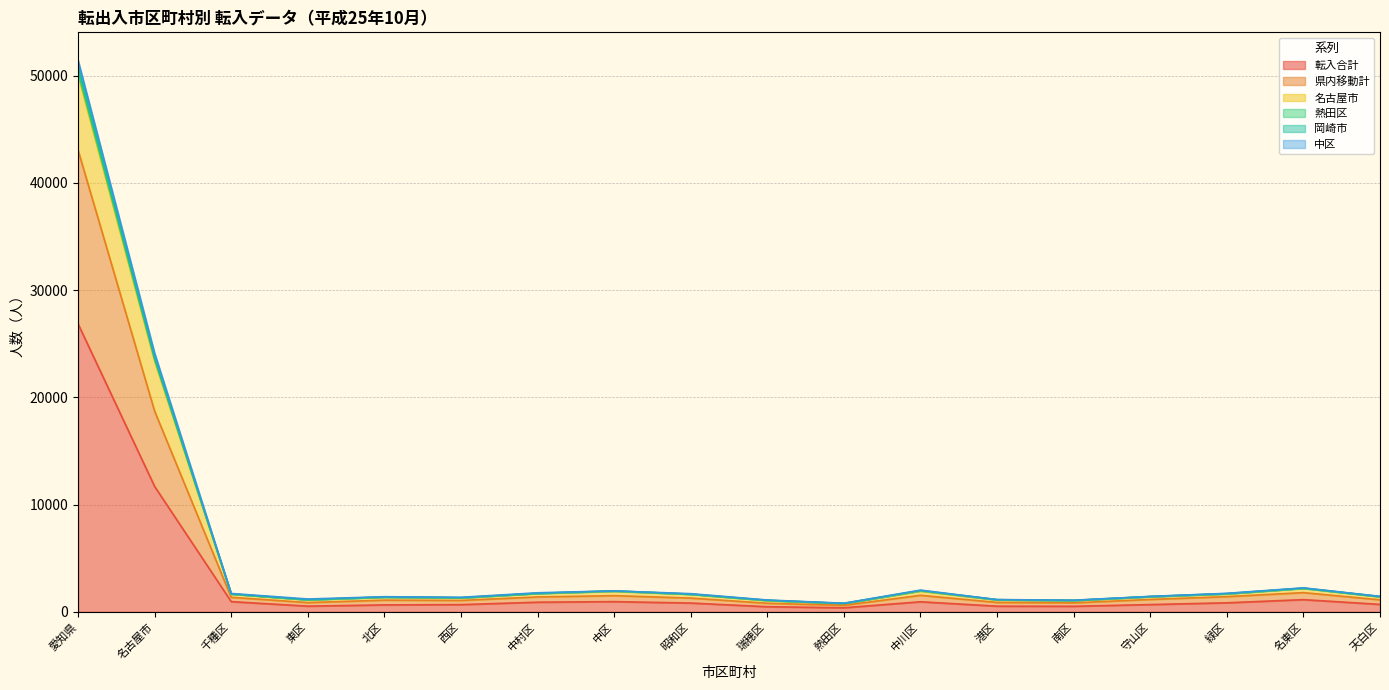

What is the difference between the maximum and minimum values in the 転入合計 series?

26469